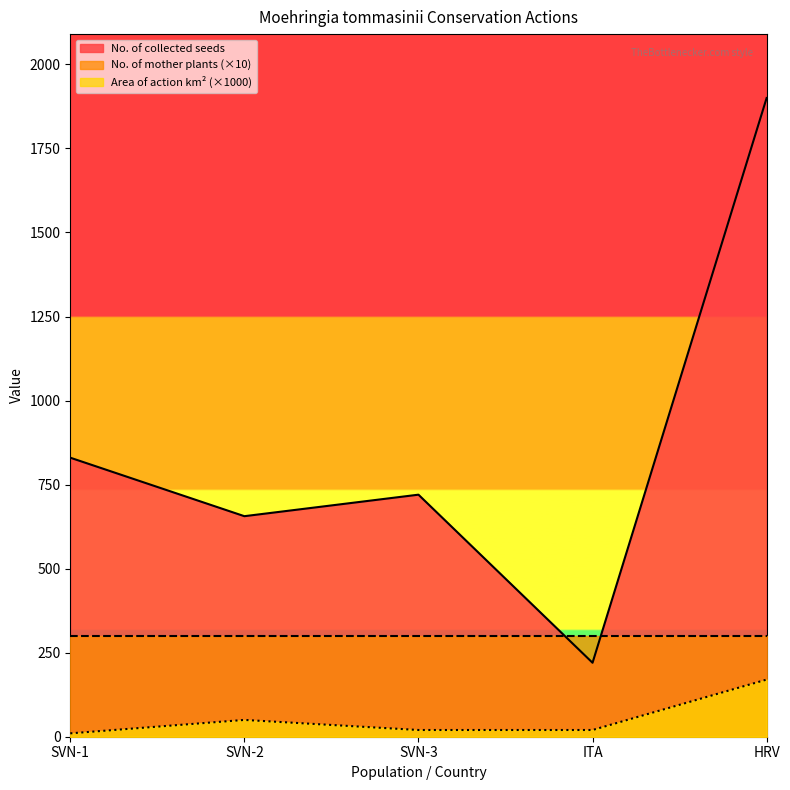

True or false: Area of action (km2) and No. of collected seeds intersect in this chart.

False